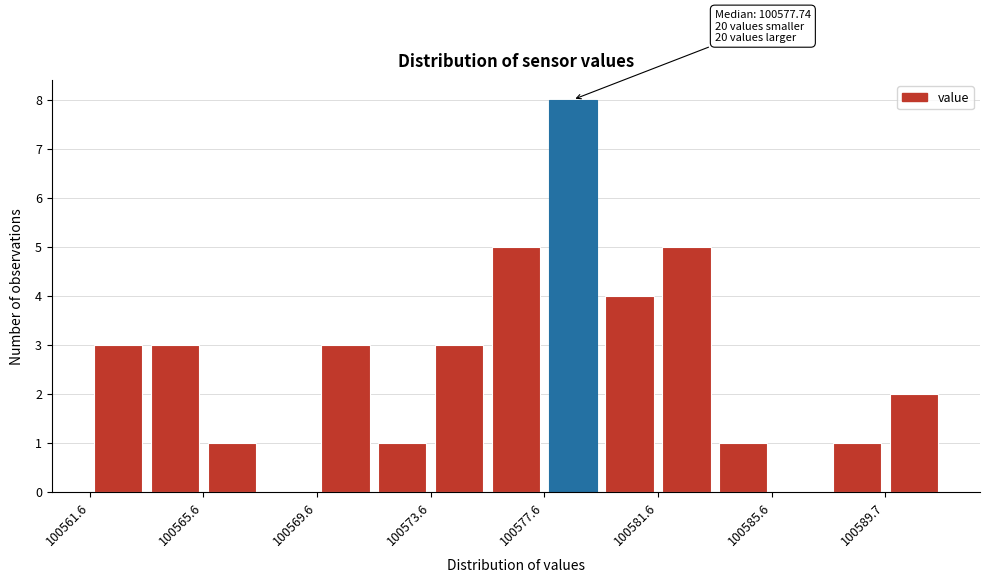

Over which range of the x-axis is the bar tallest?

100577.5 to 100579.5